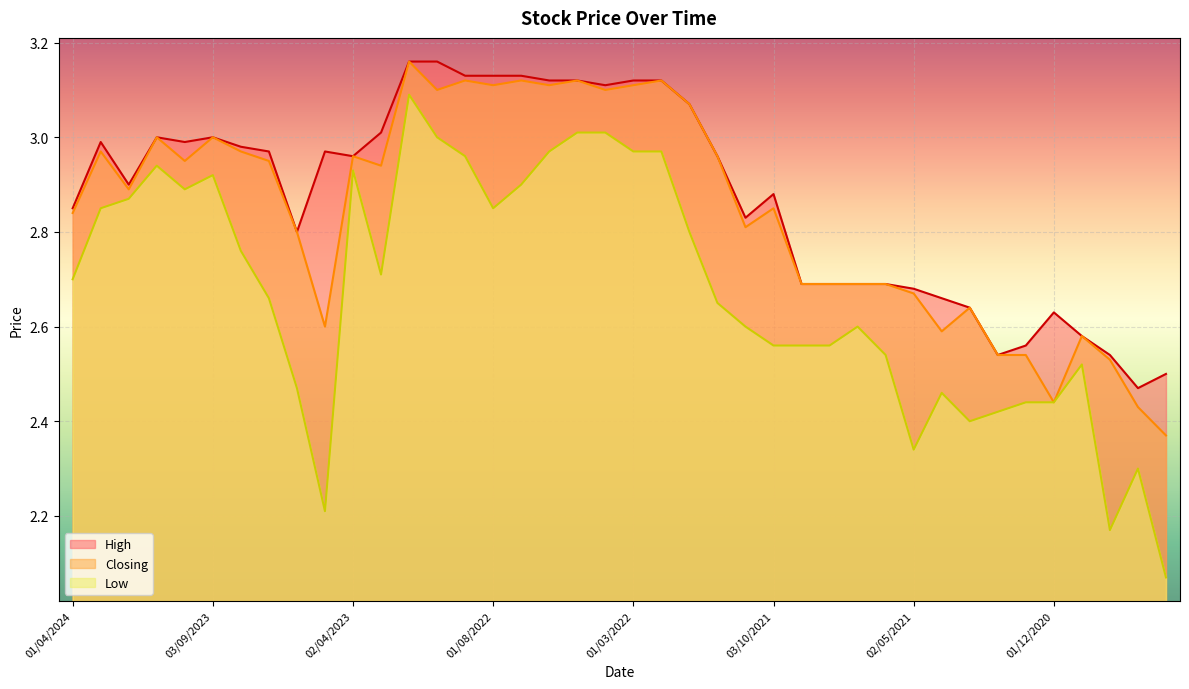

In Closing, how many points are lower than both neighbors (excluding endpoints)?

11